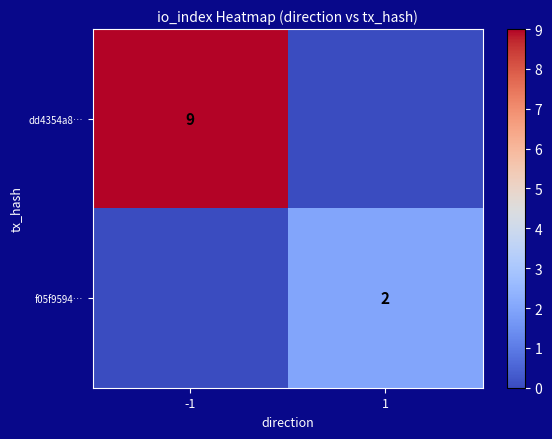

The value of dd4354a8… at -1 is 4. True or false?

False